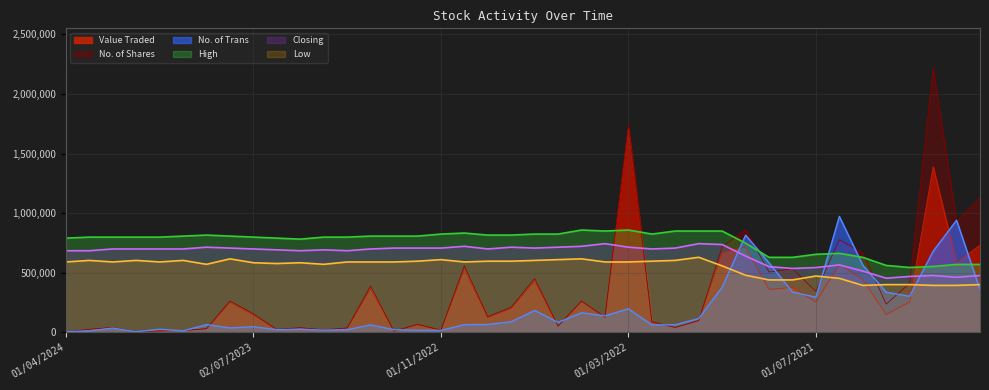

True or false: No. of Shares and No. of Trans intersect in this chart.

True